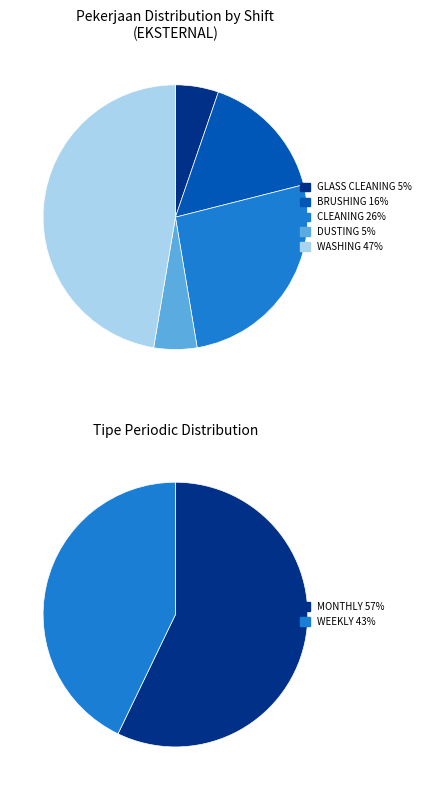

How many slices are in this pie chart?

5